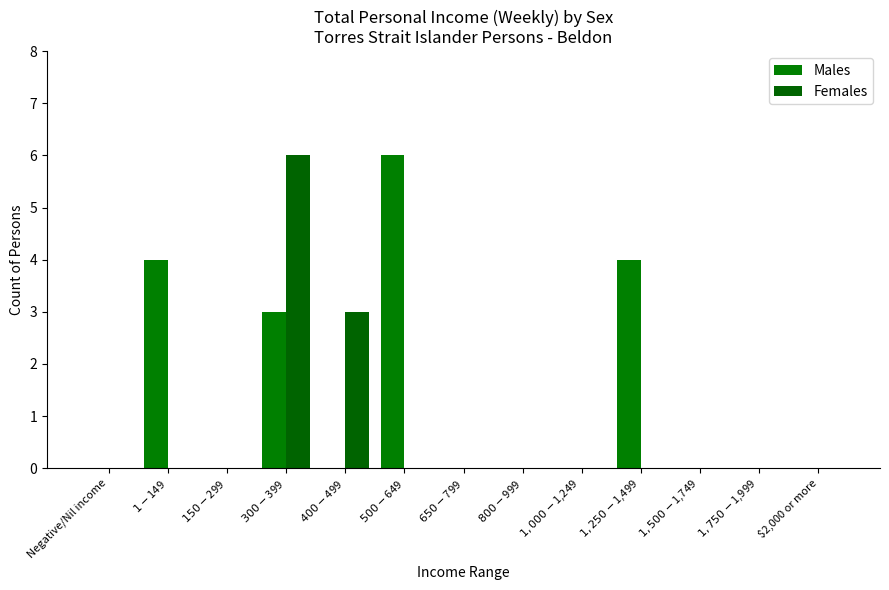

Reading left to right, transcribe all the data shown in this chart.

Males: 0	4	0	3	0	6	0	0	0	4	0	0	0
Females: 0	0	0	6	3	0	0	0	0	0	0	0	0